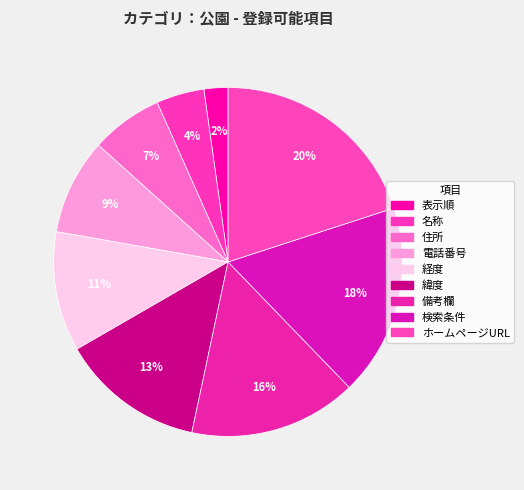

Is it true that 備考欄 is 16% of the pie?

True